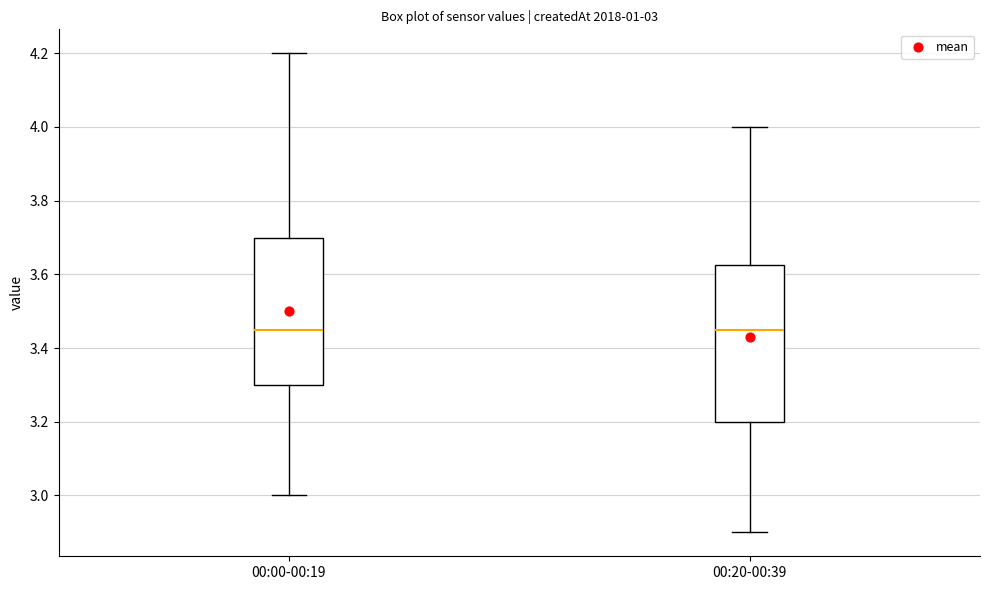

Which box is the tallest, from its lower edge to its upper edge?

00:20-00:39